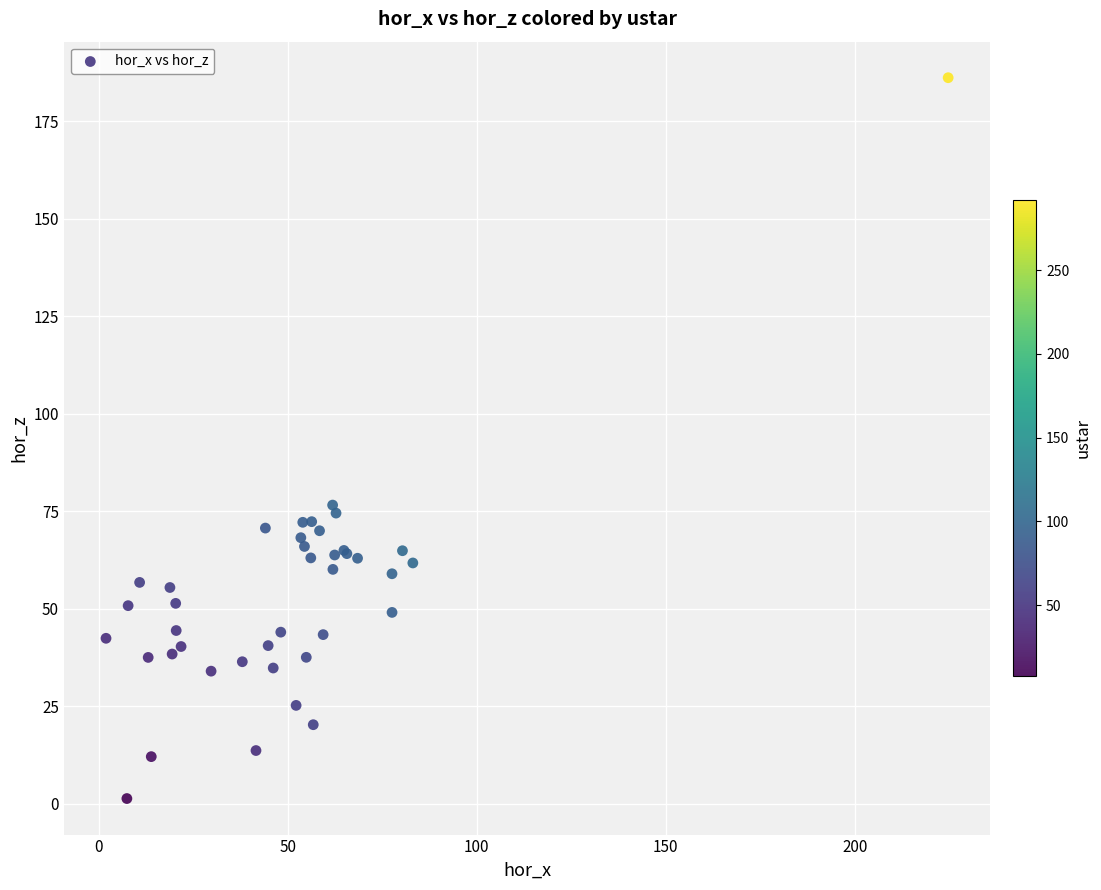

What Y value in the scatter plot is closest to 93?

76.6